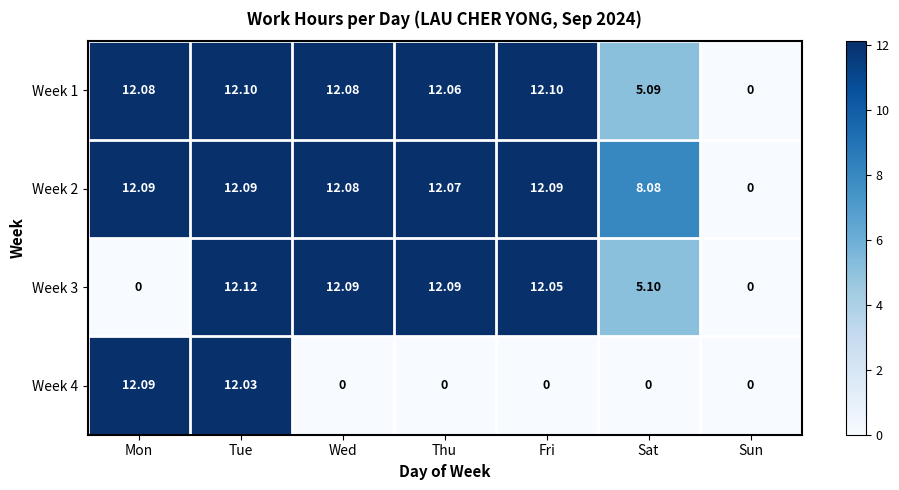

Where is Week 2 nearest to the value 6?

Sat